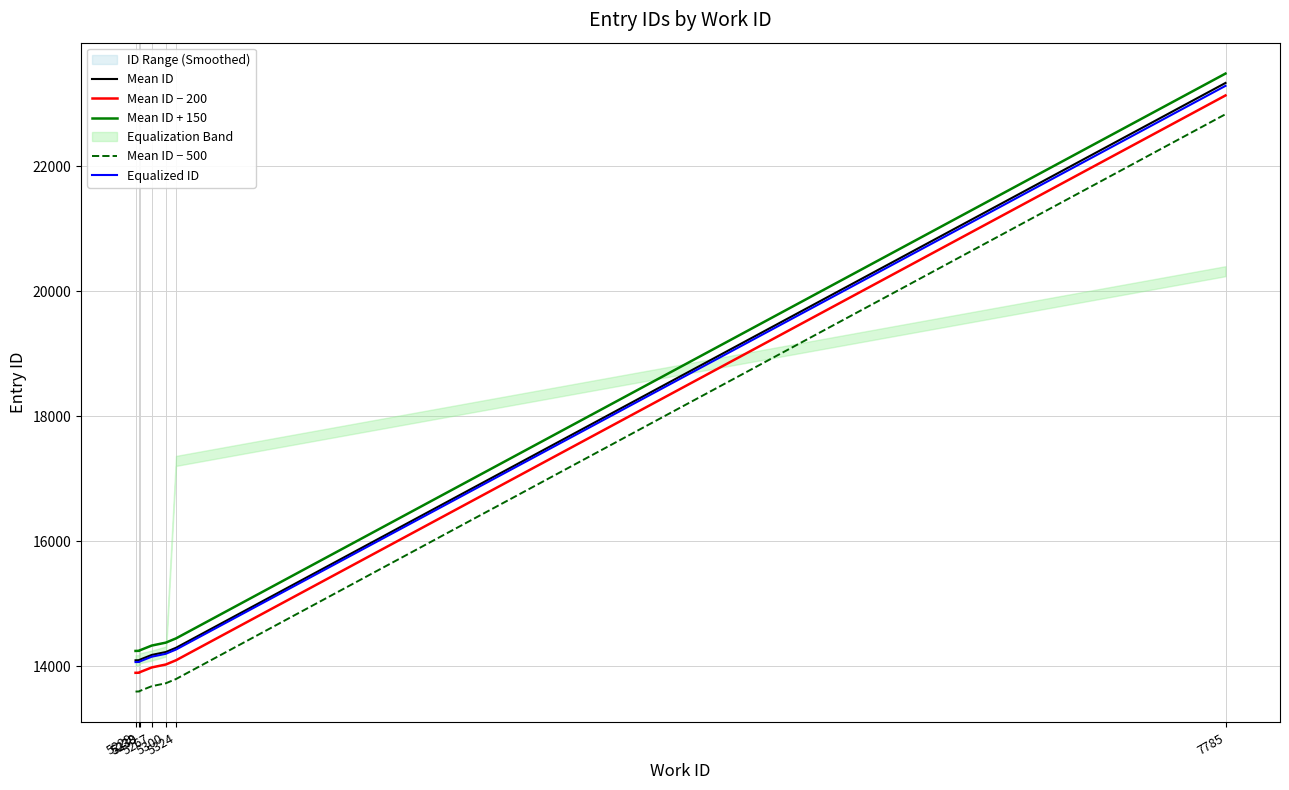

At which label does Mean ID first exceed 14181?

5300